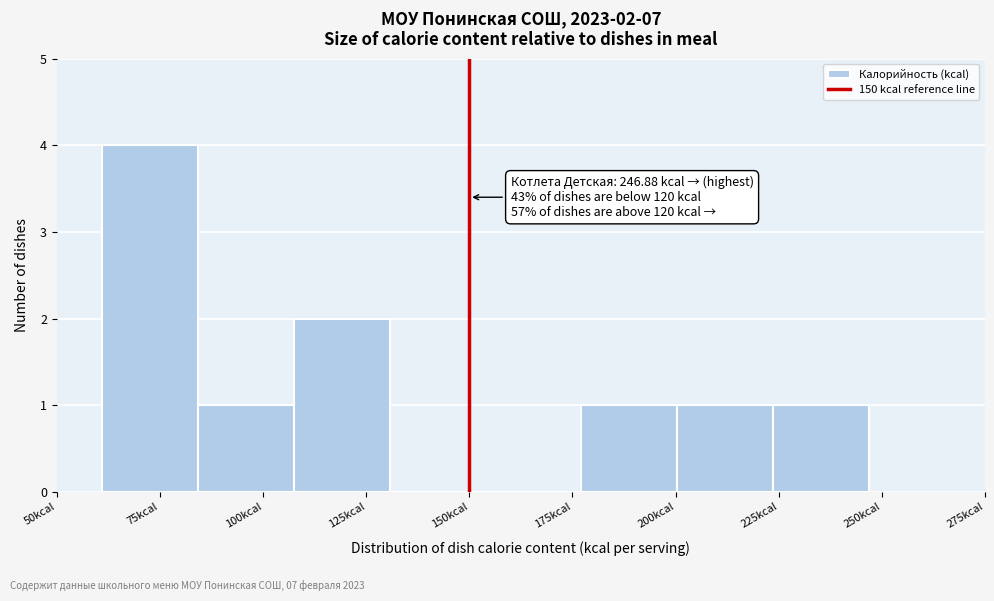

Which range on the x-axis has the tallest bar?

60 to 85